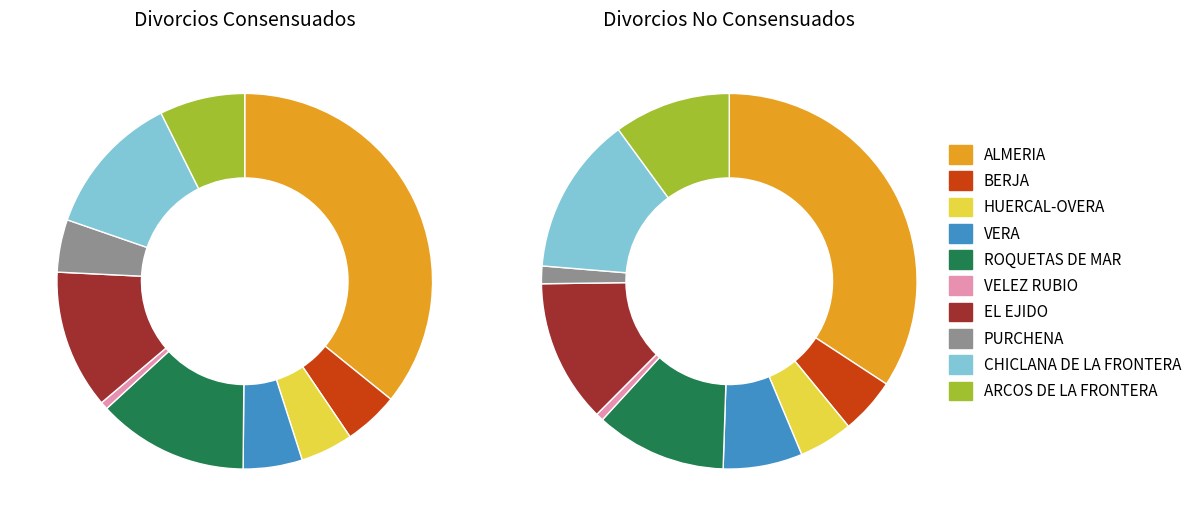

What is the smallest slice in the pie chart?

VELEZ RUBIO